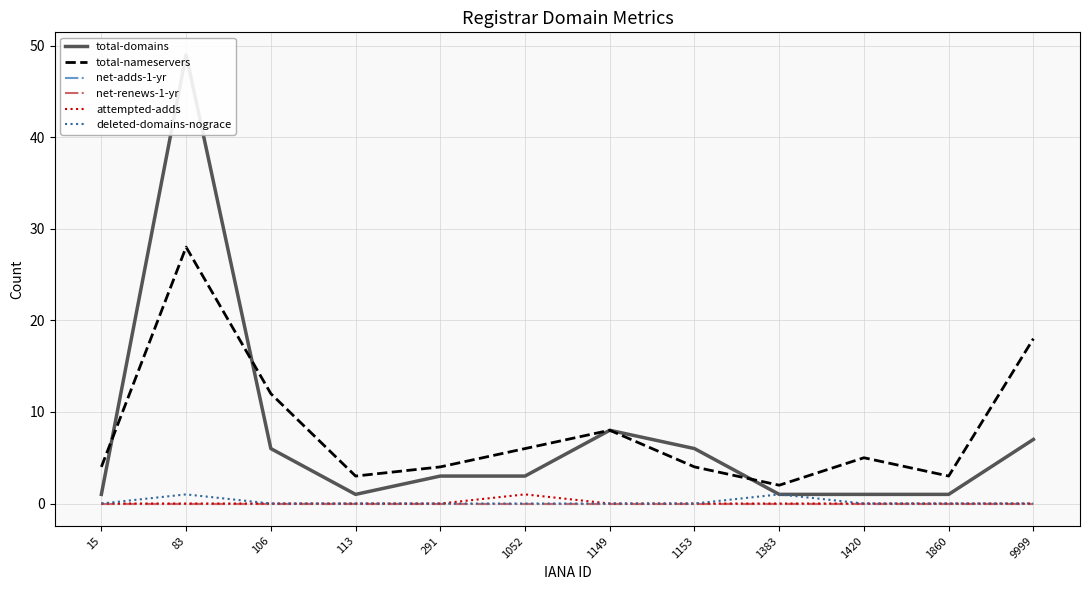

True or false: attempted-adds and deleted-domains-nograce intersect in this chart.

False